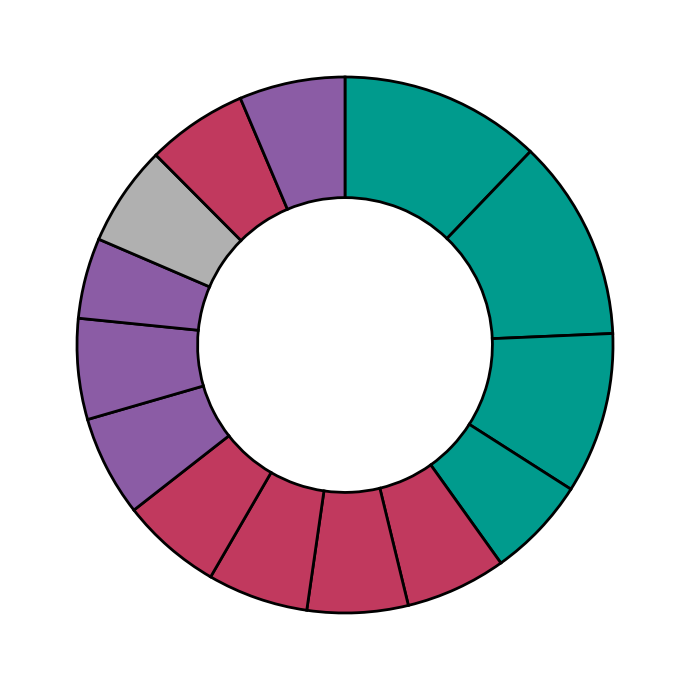

Count the number of slices in the pie.

14